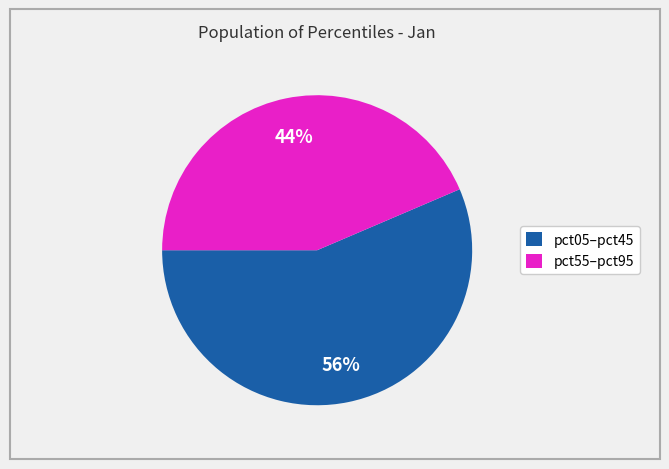

Which slice is the smallest?

pct55–pct95